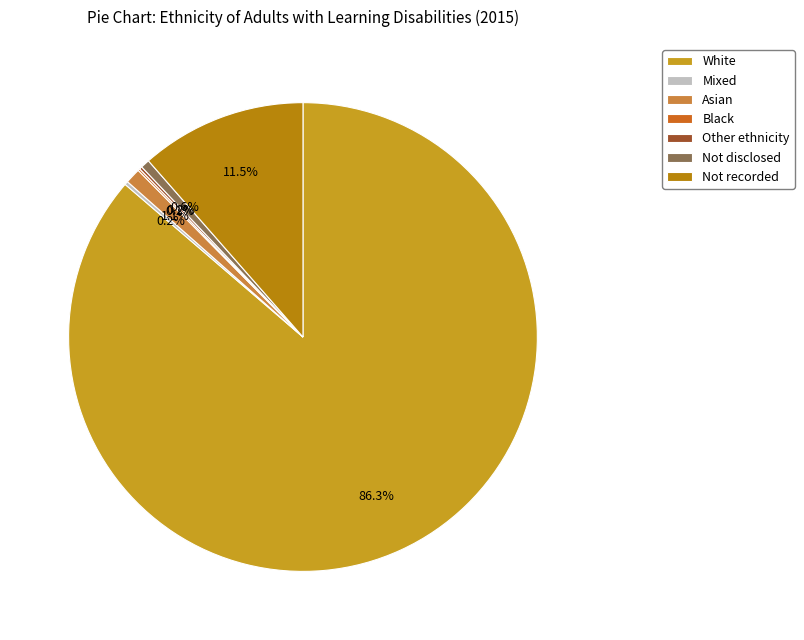

Between Mixed and White, which is larger?

White